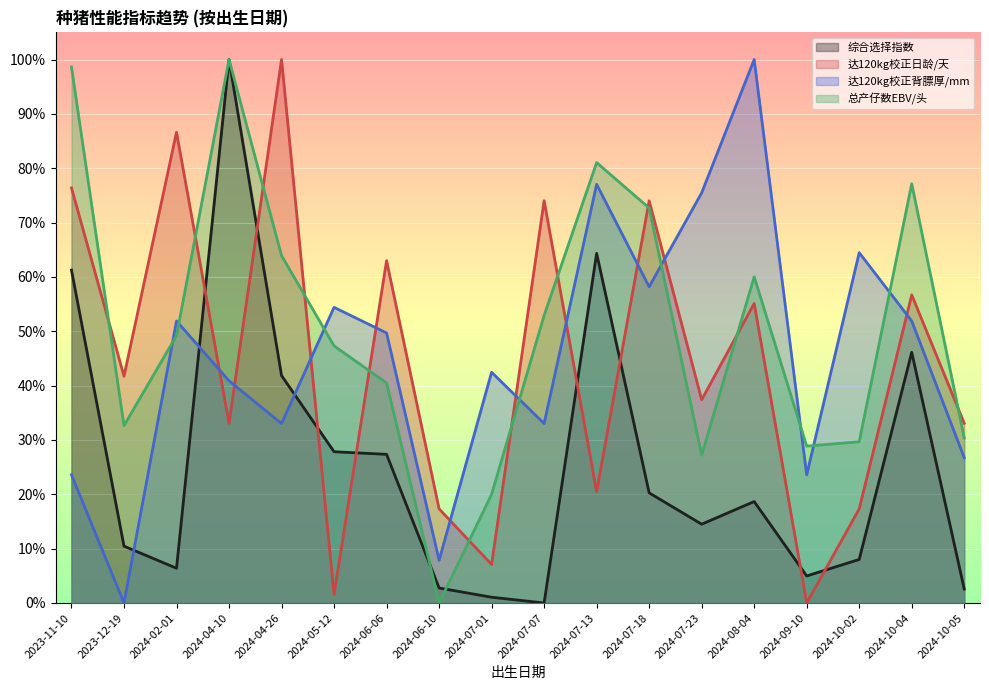

Which series changed the most between 2024-04-26 and 2024-07-01?

达120kg校正日龄/天